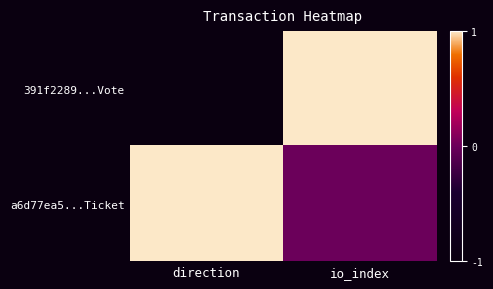

Reading right to left, extract all data points from this chart.

391f2289...Vote: io_index=1	direction=-1
a6d77ea5...Ticket: io_index=0	direction=1